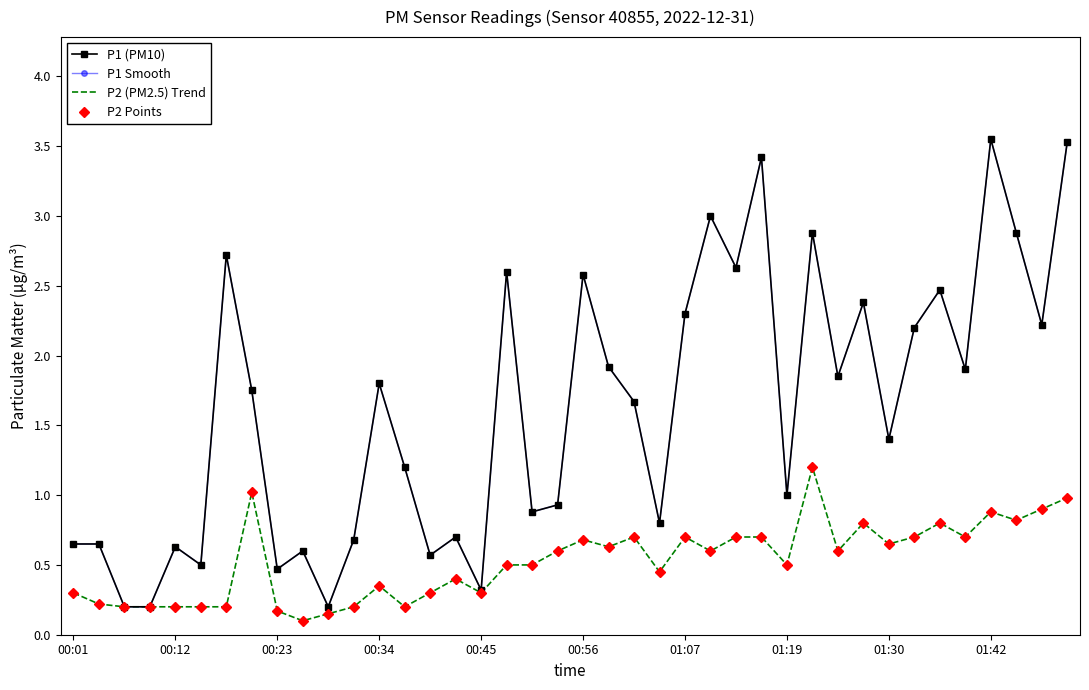

Which series has the widest spread of values?

P1 (PM10)